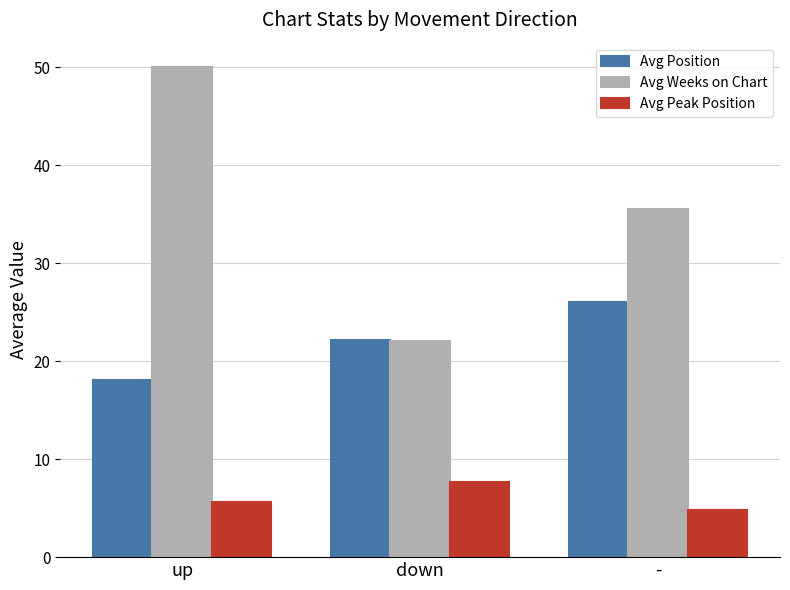

Is it true that Avg Weeks on Chart equals 12.0 at -?

False